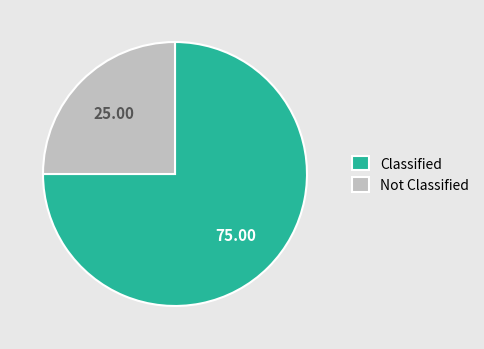

What is the smallest slice in the pie chart?

Not Classified